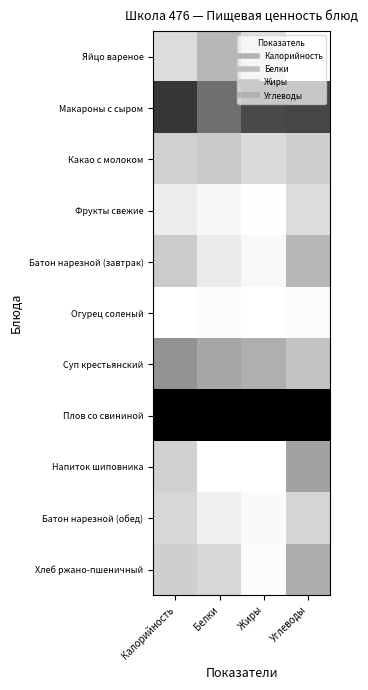

What is the spread (max minus min) of values at Белки?

1.0